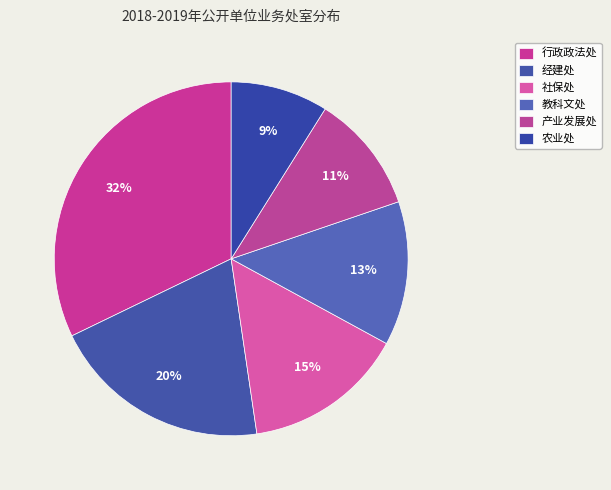

How many slices are in this pie chart?

6